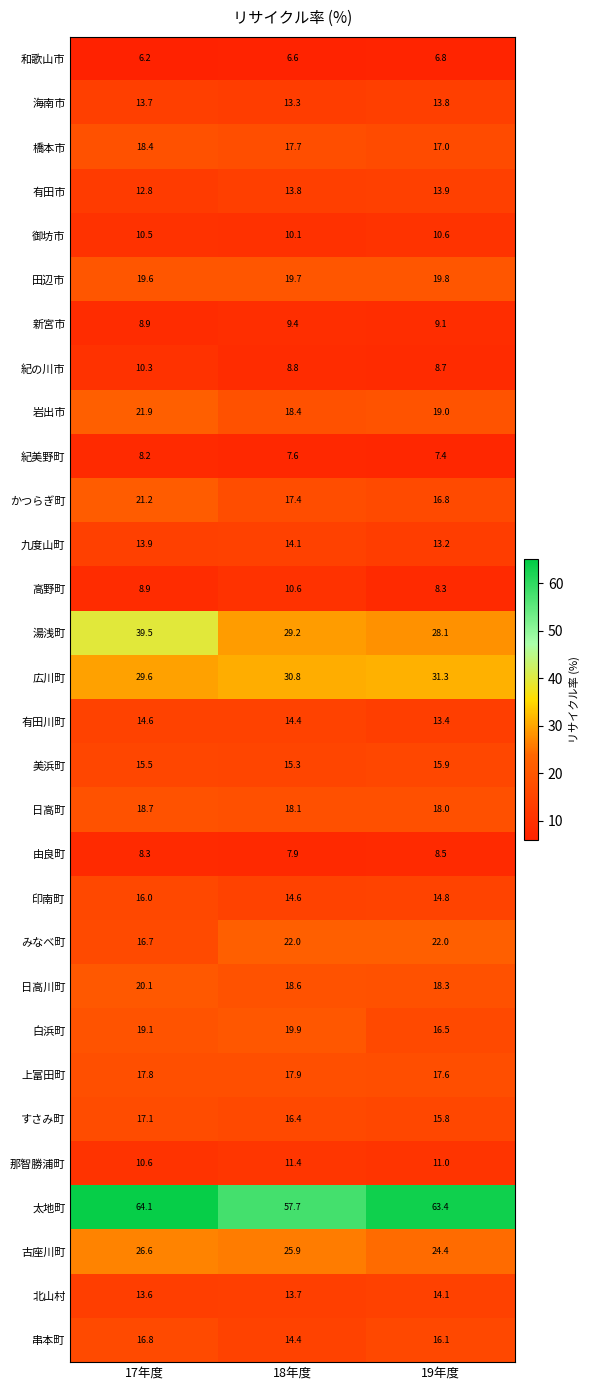

True or false: すさみ町 has a value of 27.1 at 18年度.

False